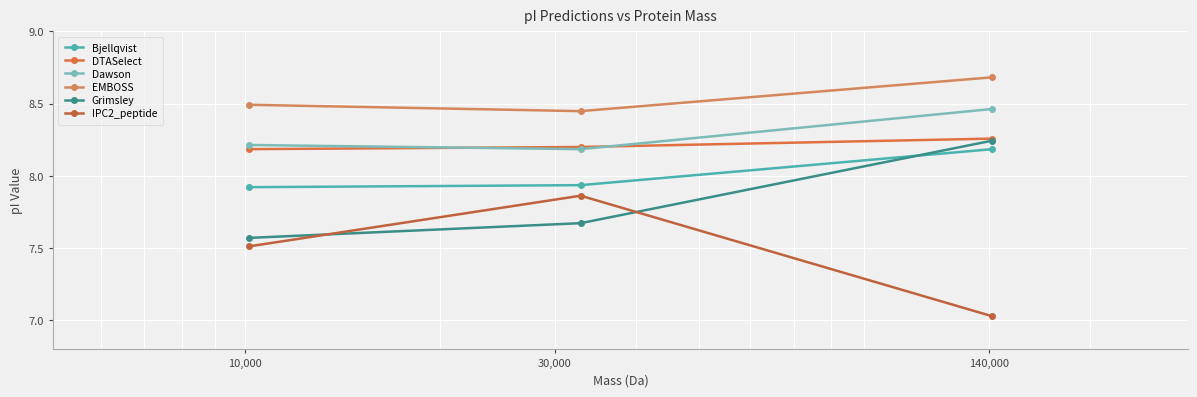

How many lines are shown in the chart?

6